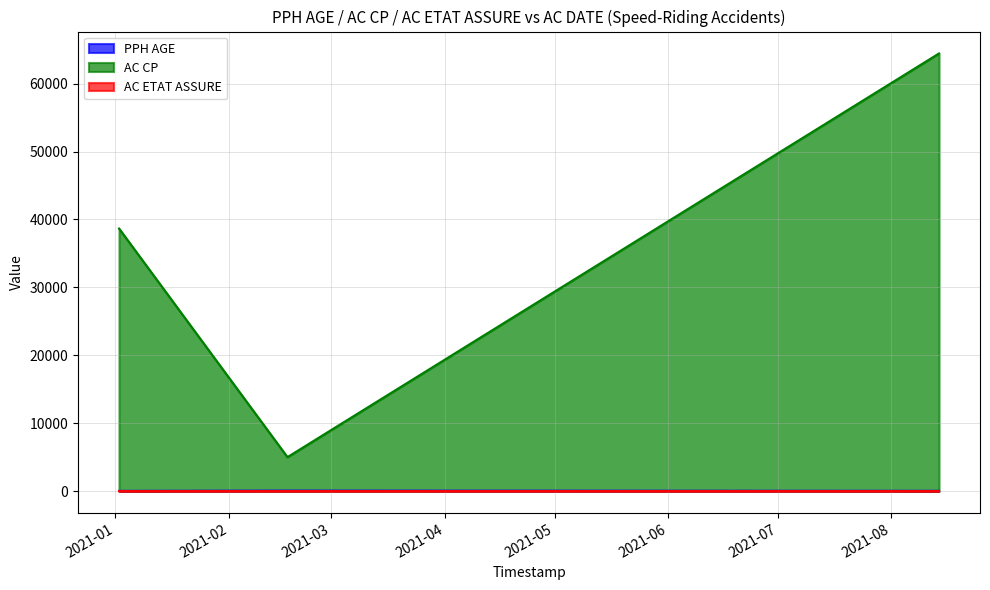

At which label is AC CP closest to 34720?

2021-01-02